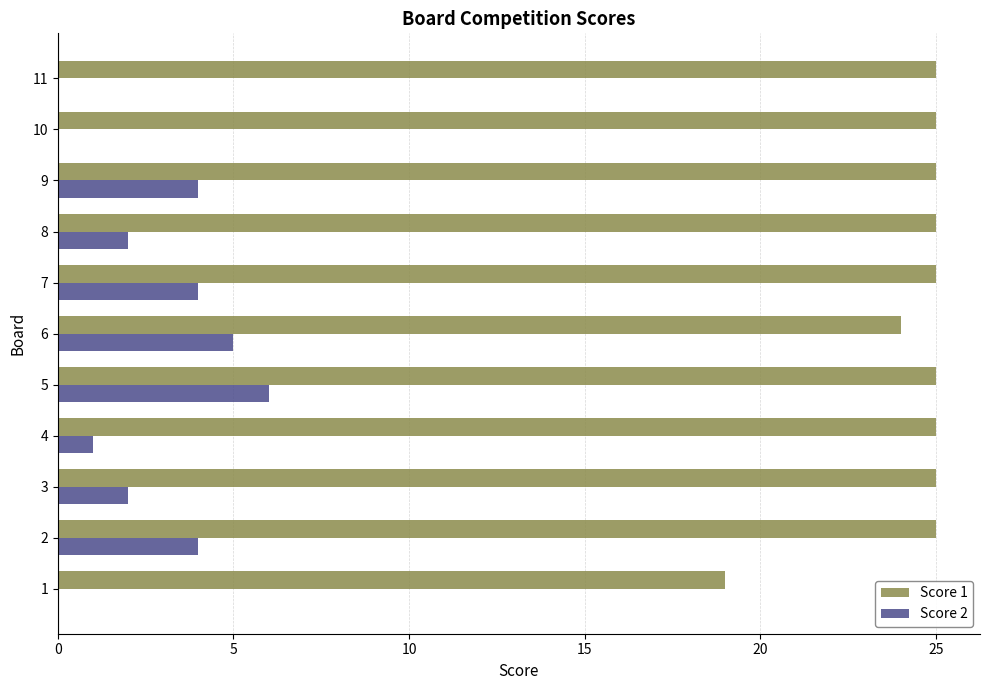

What are all the series names shown in the legend?

Score 1, Score 2